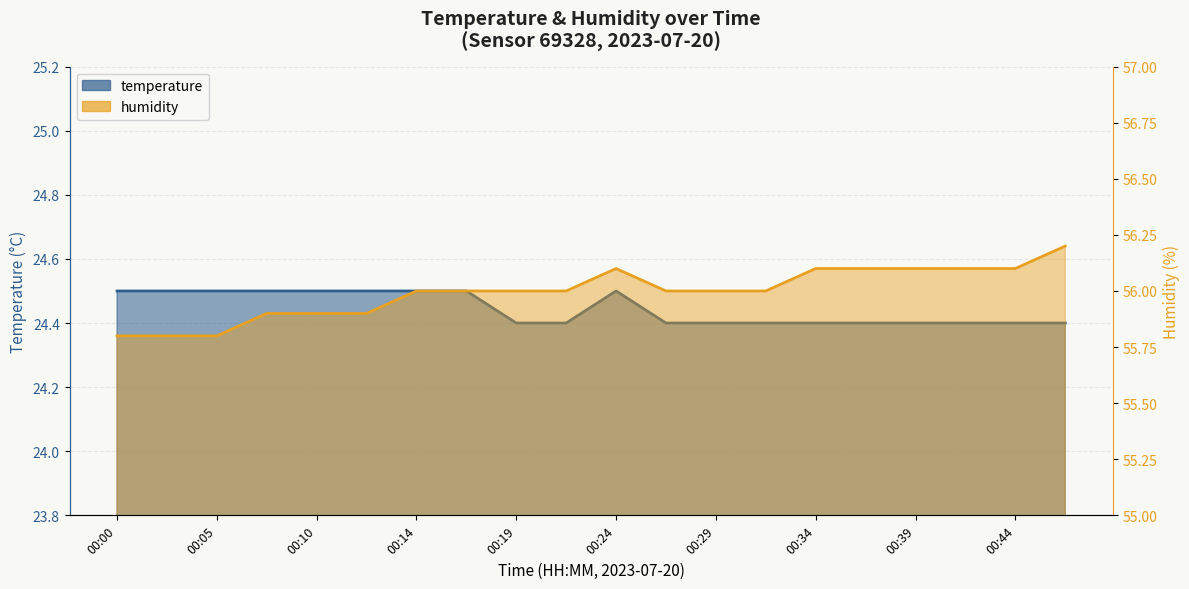

Which series has the widest spread of values?

humidity